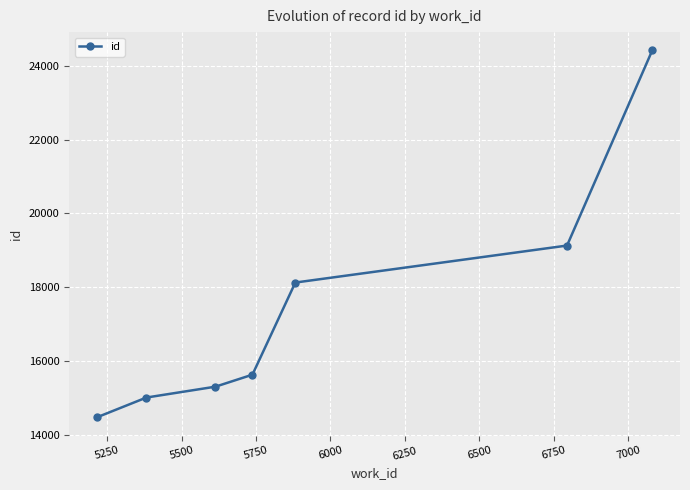

True or false: the data has more than 2 interior local peaks.

False